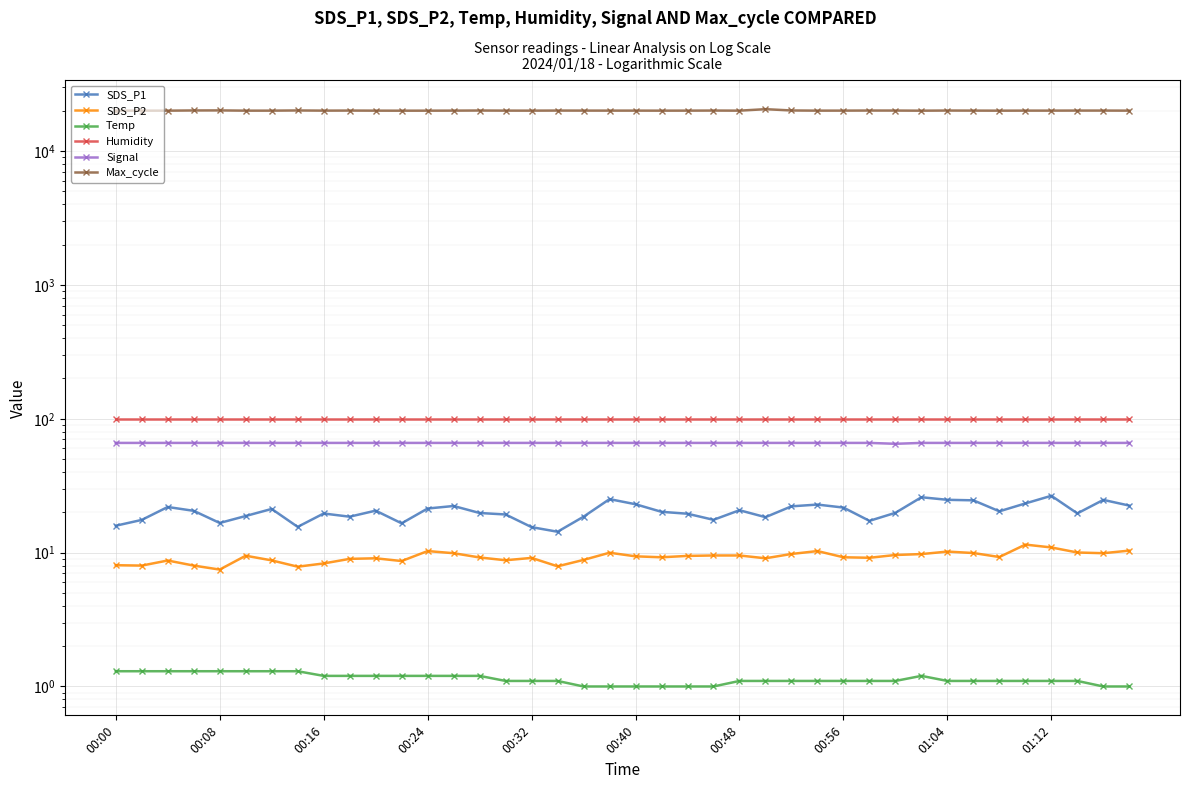

Is it true that Humidity equals 99.9 at 00:56?

True